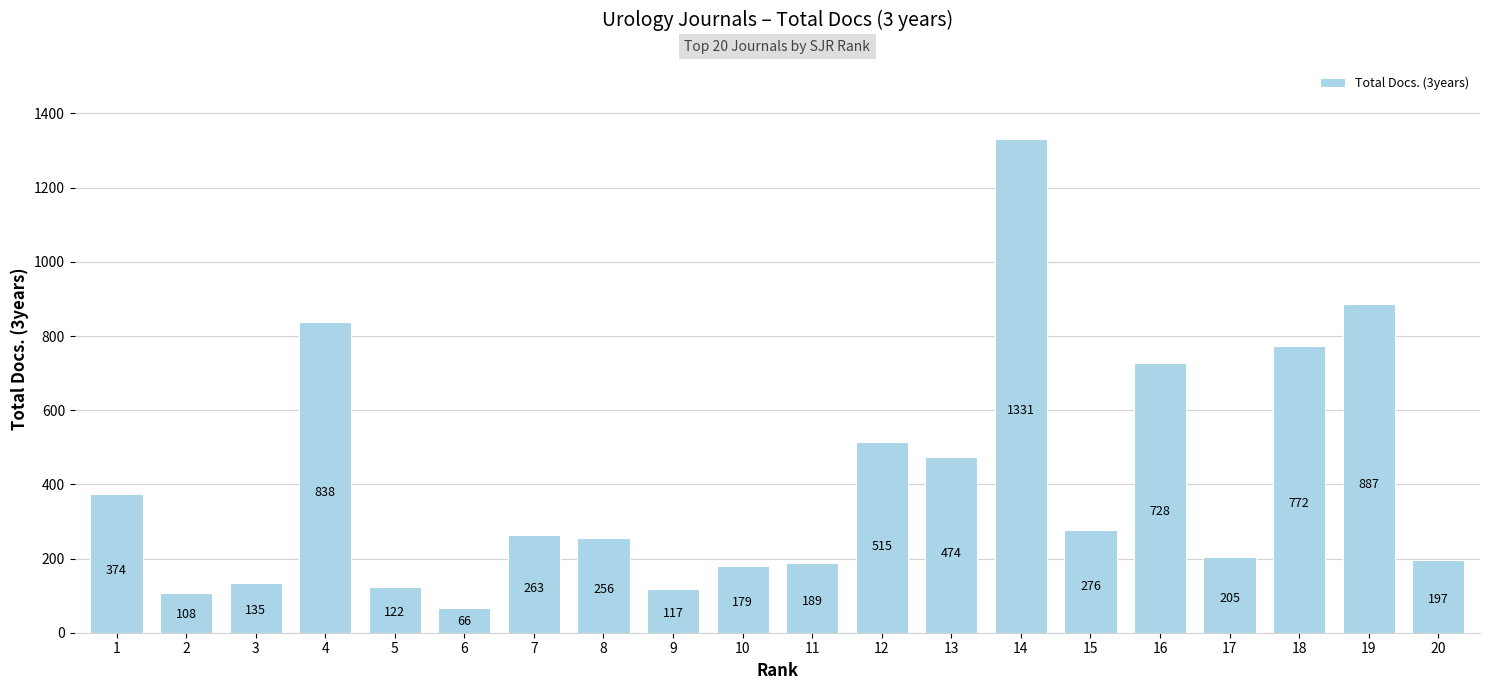

Approximately how many times larger is the value at 16 compared to 5?

6.0